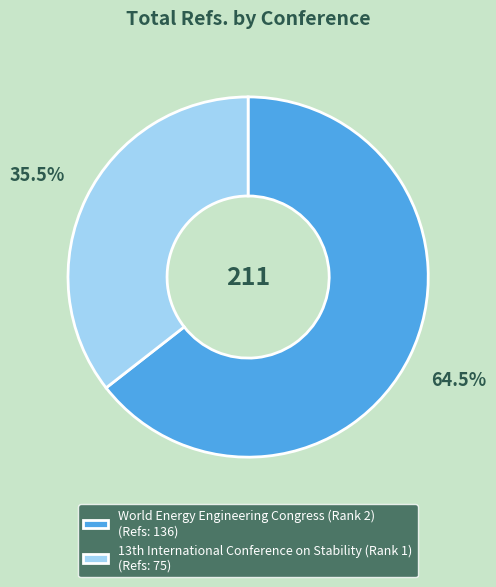

Which category has the biggest portion of the pie?

World Energy Engineering Congress (Rank 2)